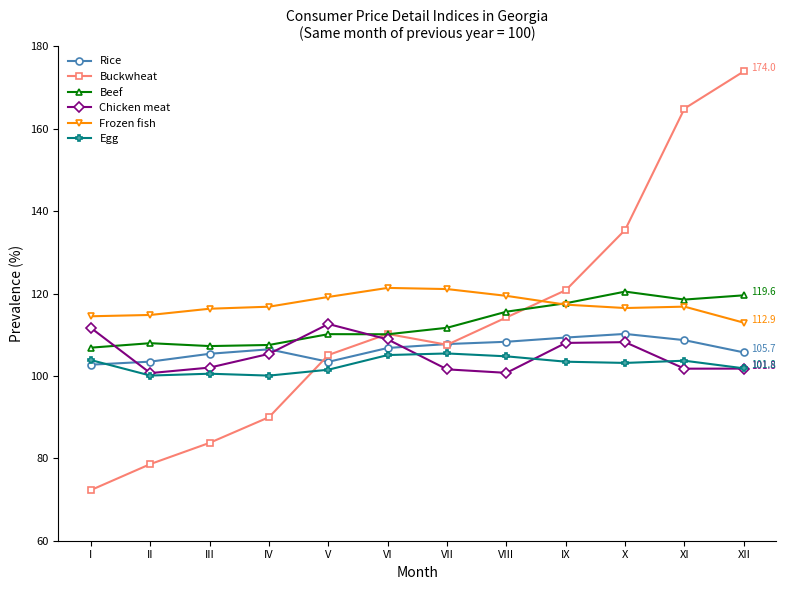

At which label is Chicken meat closest to 106?

IV